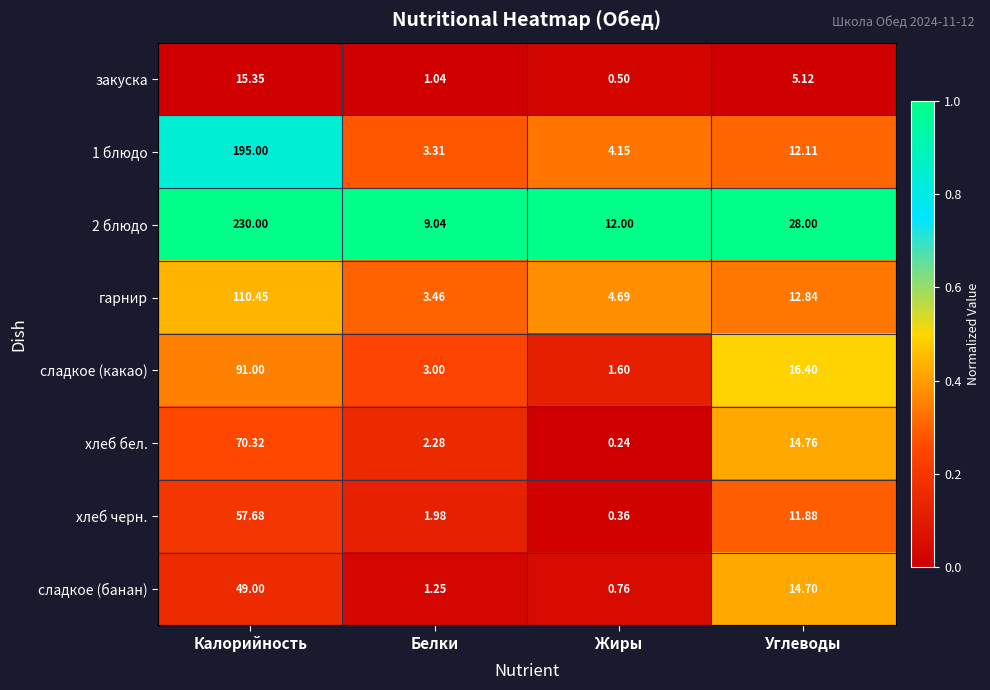

Between Белки and Жиры, which series saw the biggest shift?

2 блюдо